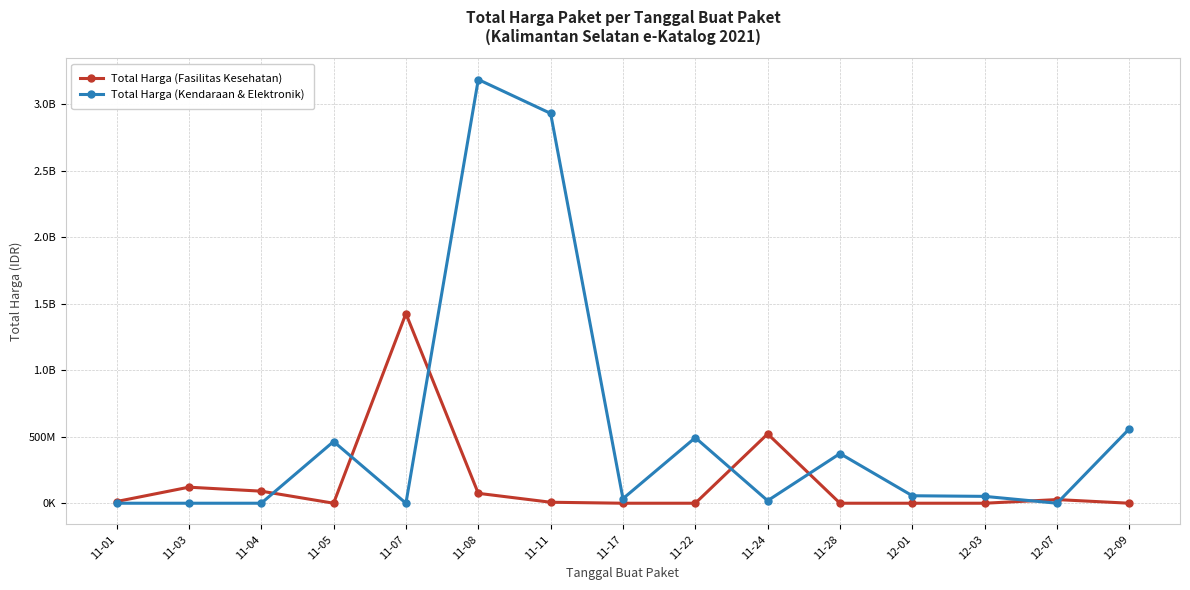

What are all the series names shown in the legend?

Total Harga (Fasilitas Kesehatan), Total Harga (Kendaraan & Elektronik)